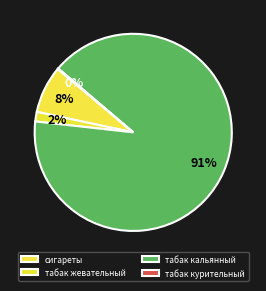

To the nearest percent, what percentage of the pie is табак жевательный?

2%